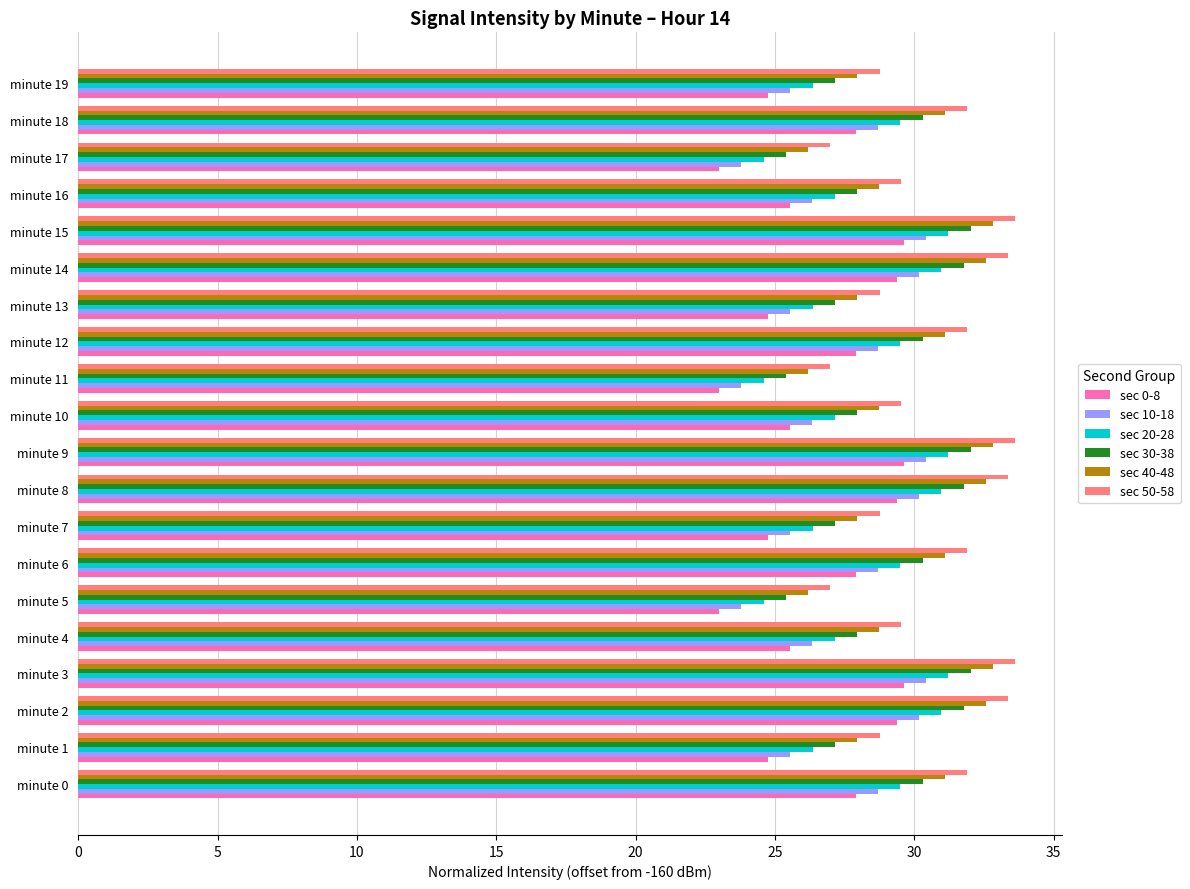

True or false: sec 0-8 has a value of 29.6 at minute 9.

True